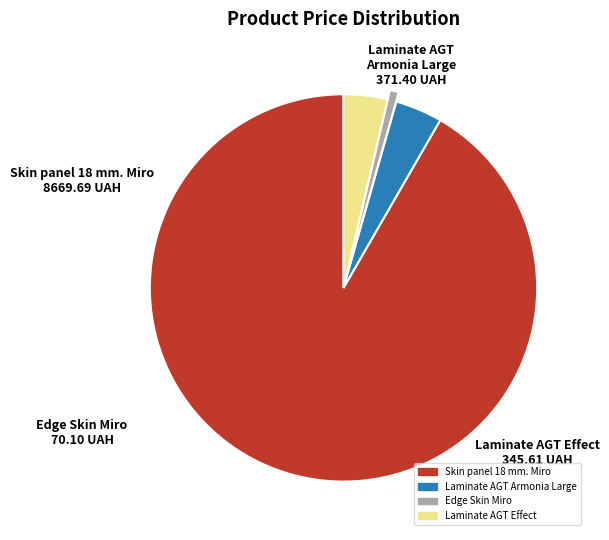

The Laminate AGT Armonia Large slice represents 4% of the pie. True or false?

True